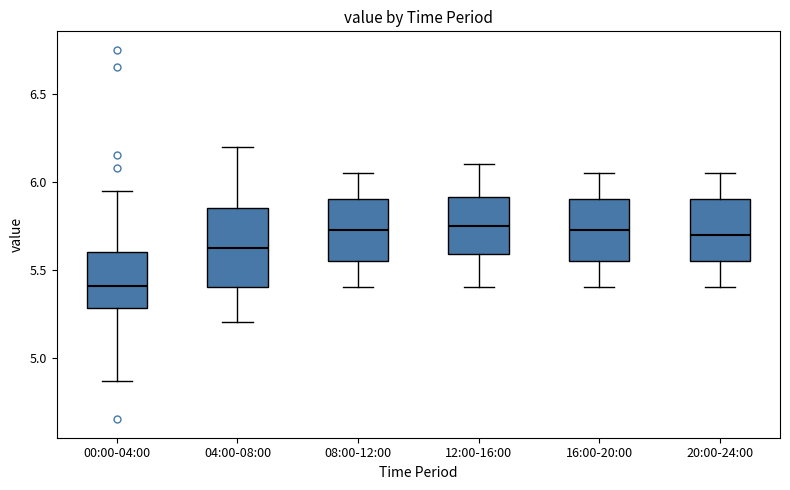

Reading left to right, read every box against the y-axis: the position of its median line, the range the box covers, and the ends of its whiskers. The values are not printed on the chart, so give them approximately, as read against the axis.

00:00-04:00: median 5.40, box 5.30 to 5.60, whiskers 4.85 to 5.95
04:00-08:00: median 5.65, box 5.40 to 5.85, whiskers 5.20 to 6.20
08:00-12:00: median 5.75, box 5.55 to 5.90, whiskers 5.40 to 6.05
12:00-16:00: median 5.75, box 5.60 to 5.90, whiskers 5.40 to 6.10
16:00-20:00: median 5.75, box 5.55 to 5.90, whiskers 5.40 to 6.05
20:00-24:00: median 5.70, box 5.55 to 5.90, whiskers 5.40 to 6.05